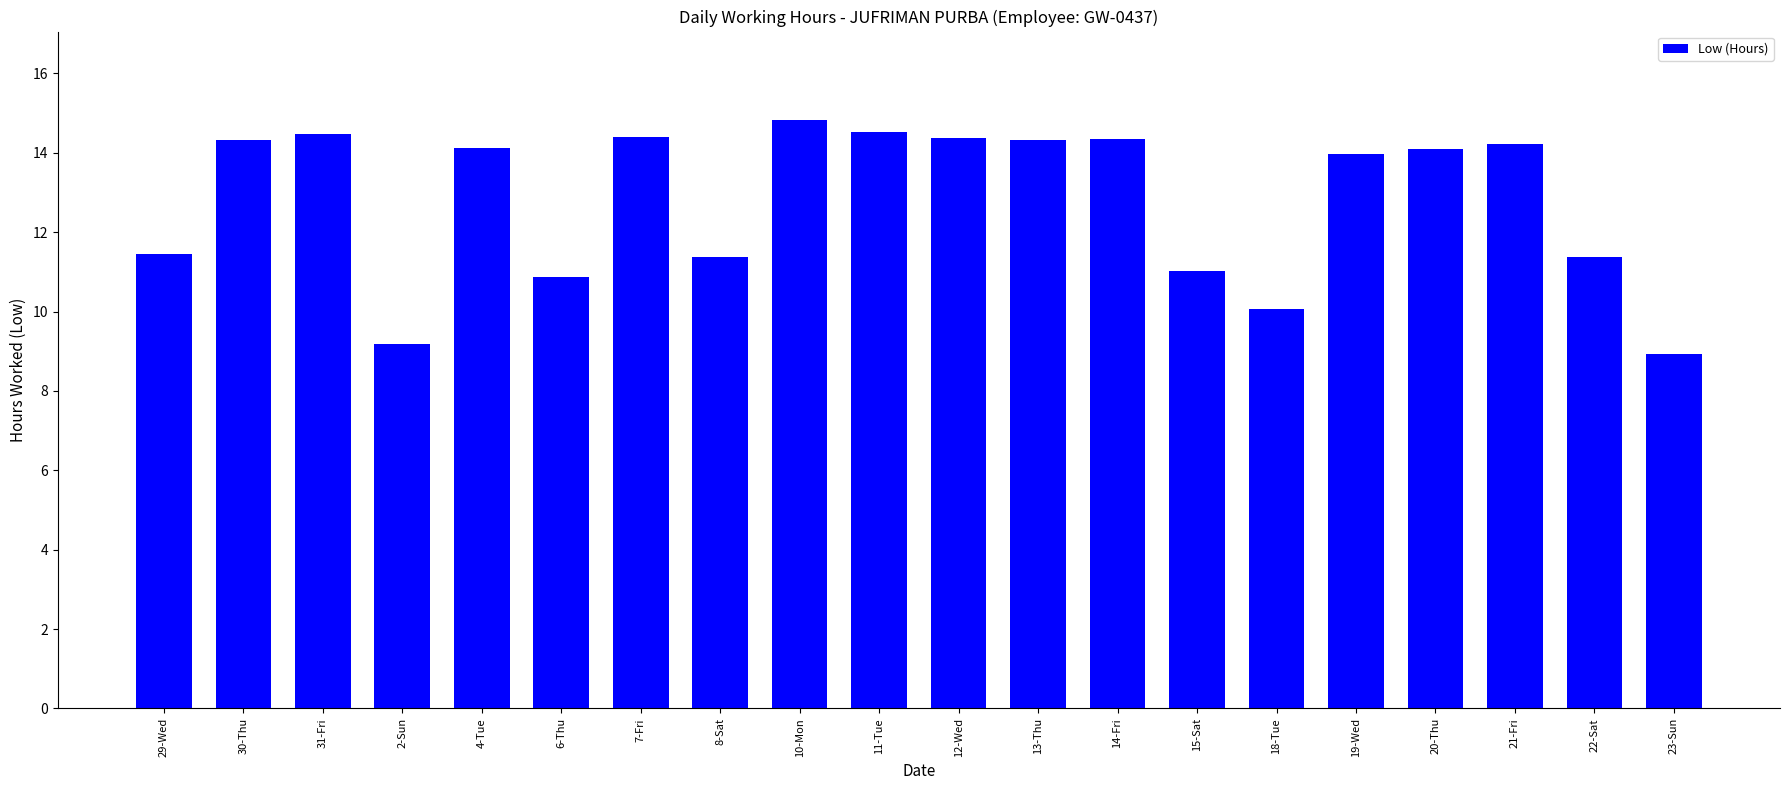

What is the ratio of the value at 23-Sun to the value at 4-Tue?

0.6